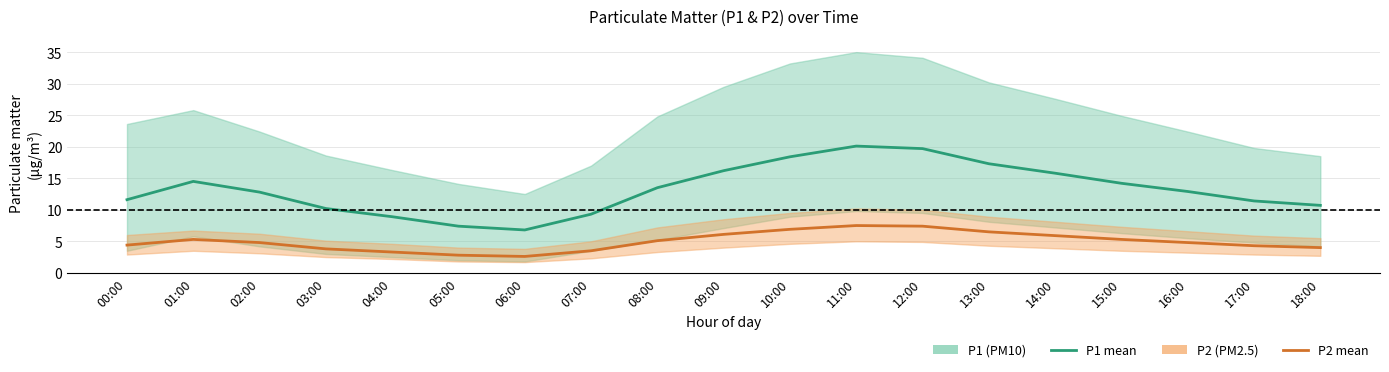

What is the difference between the second highest and second lowest values in the P2 (PM2.5) mean series?

4.6